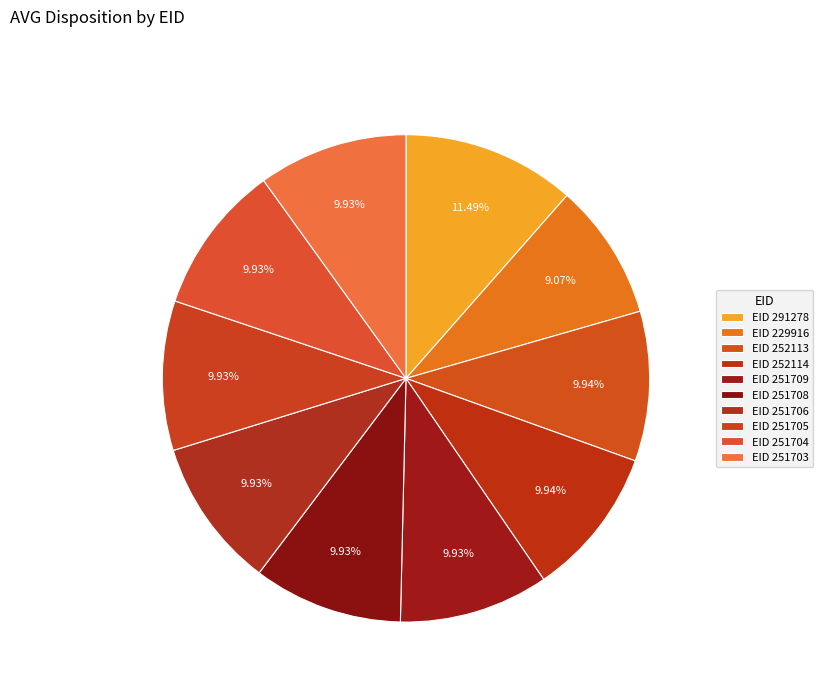

To the nearest percent, what is the average slice percentage?

10%